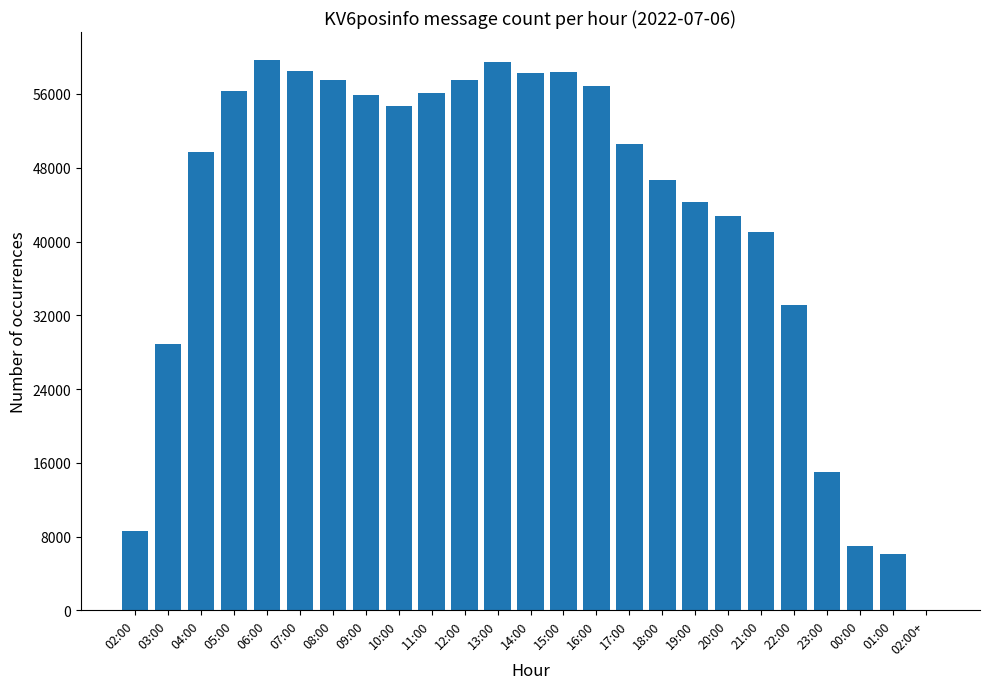

What is the approximate value at 00:00?

7030